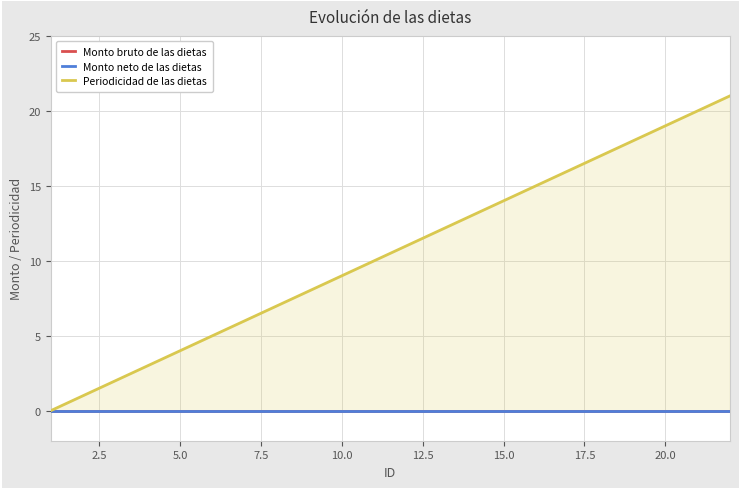

True or false: Monto bruto de las dietas and Monto neto de las dietas cross at least once.

False